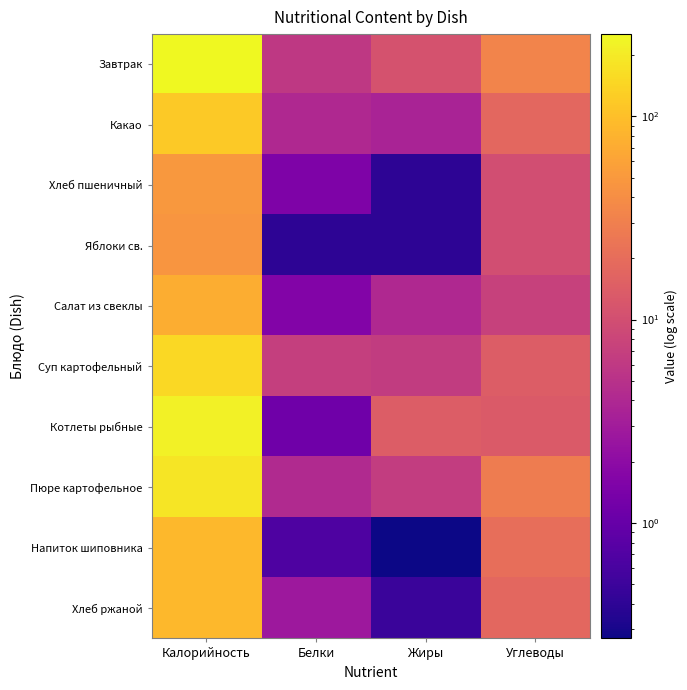

Which label corresponds to the smallest value in the chart?

Жиры